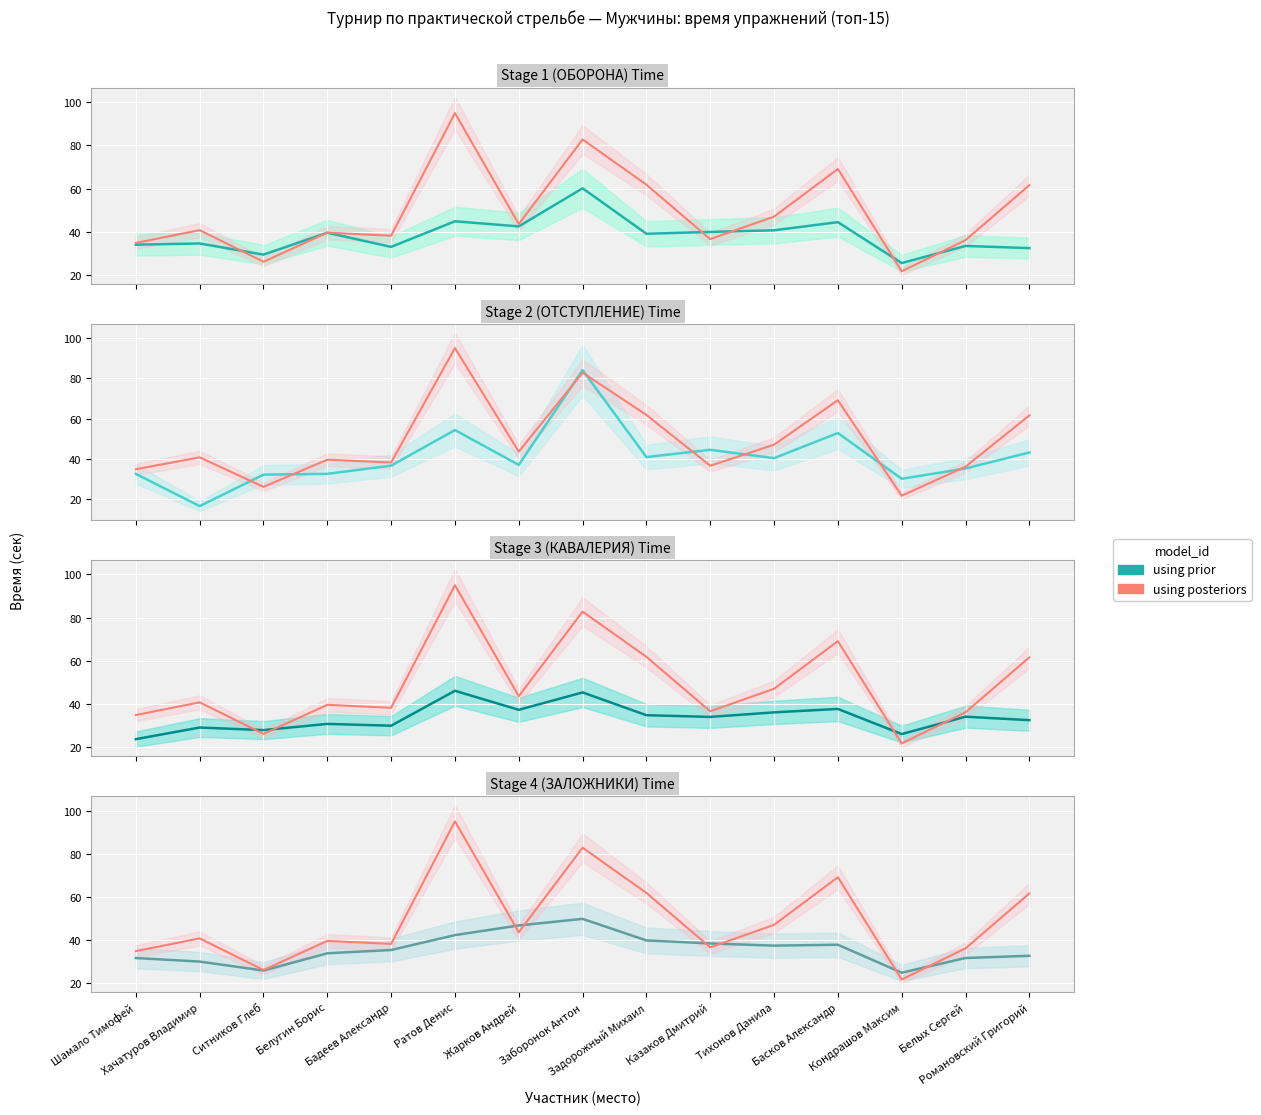

What are all the series names shown in the legend?

using prior, using posteriors